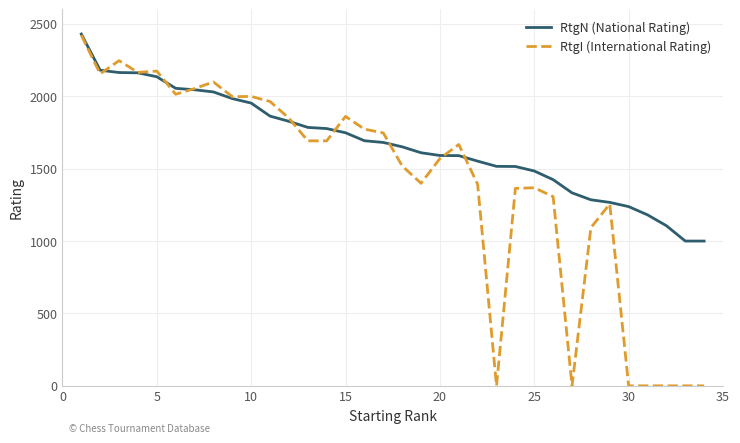

What is the difference between the second highest and second lowest values in the RtgN (National Rating) series?

1180